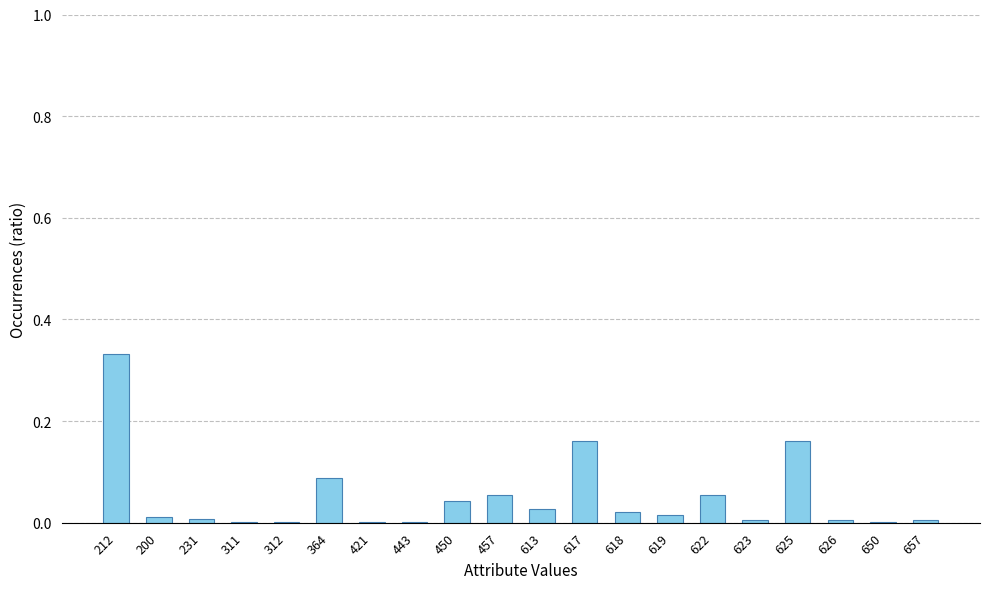

Is it true that the value at 650 is 0.0?

True